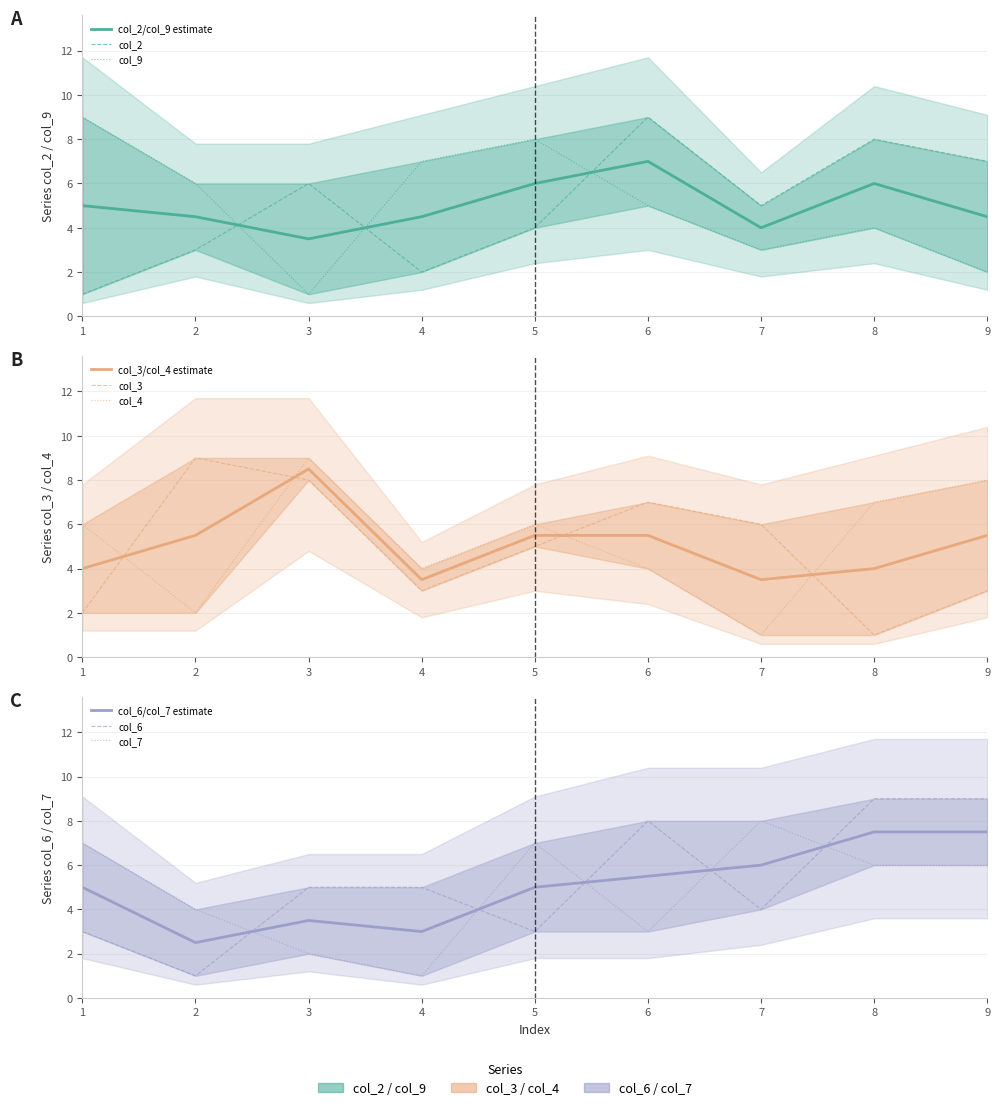

True or false: col_4 has a value of 4 at 6.

True